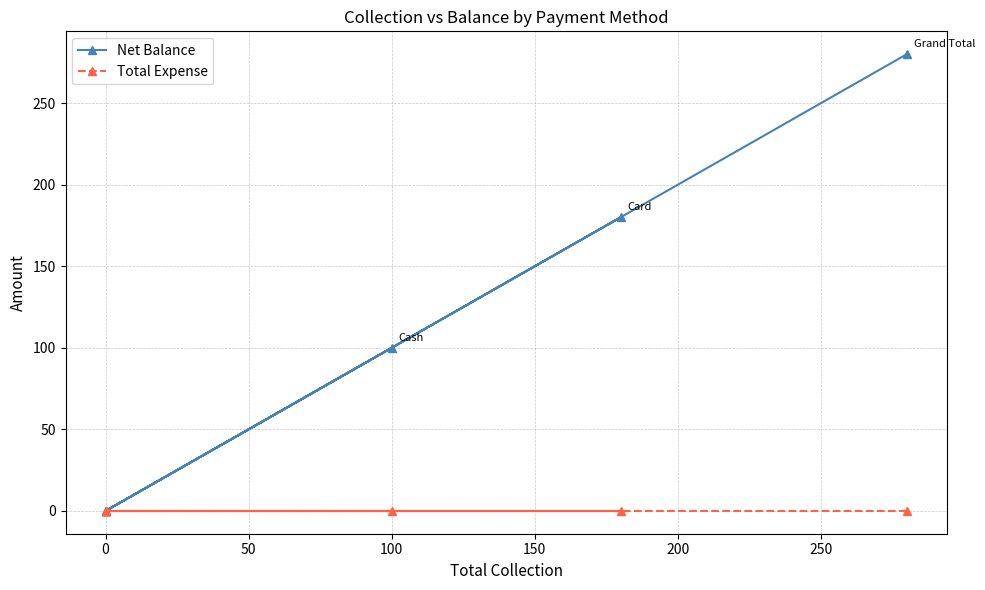

Does the chart display data point markers on the line(s)?

Yes